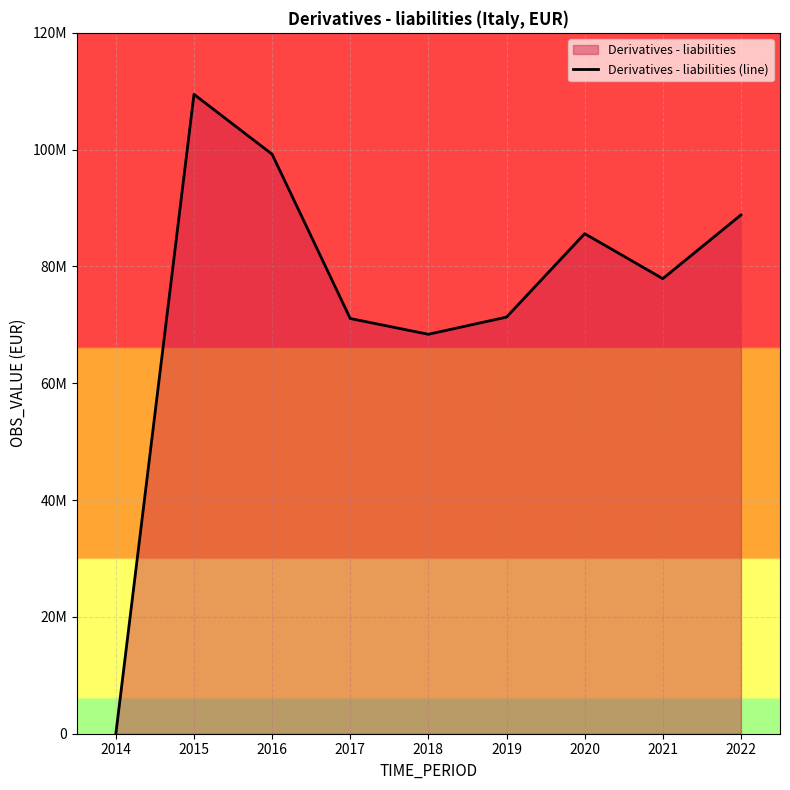

True or false: the data has more than 1 interior local peaks.

True